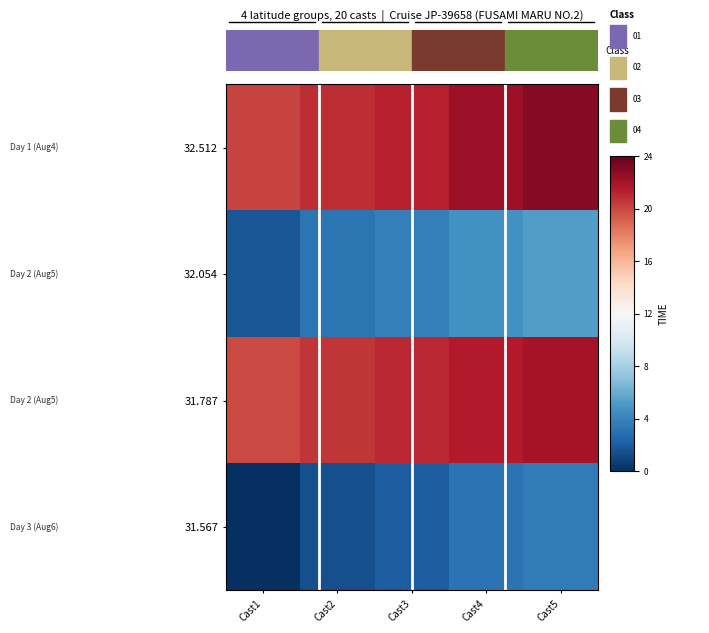

At how many categories does at least one series exceed 1?

5